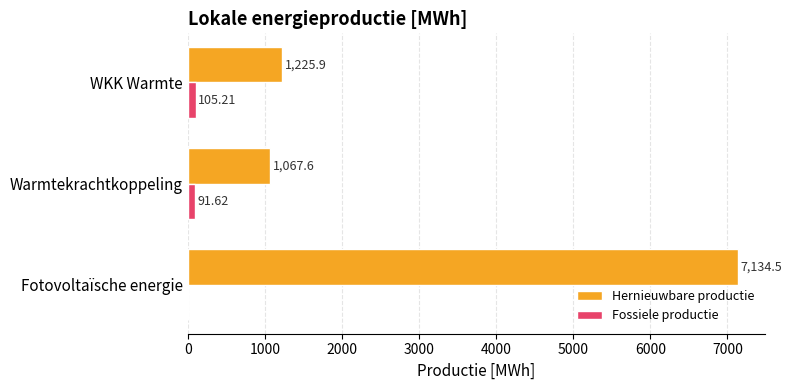

What is the sum of all Fossiele productie values?

196.8